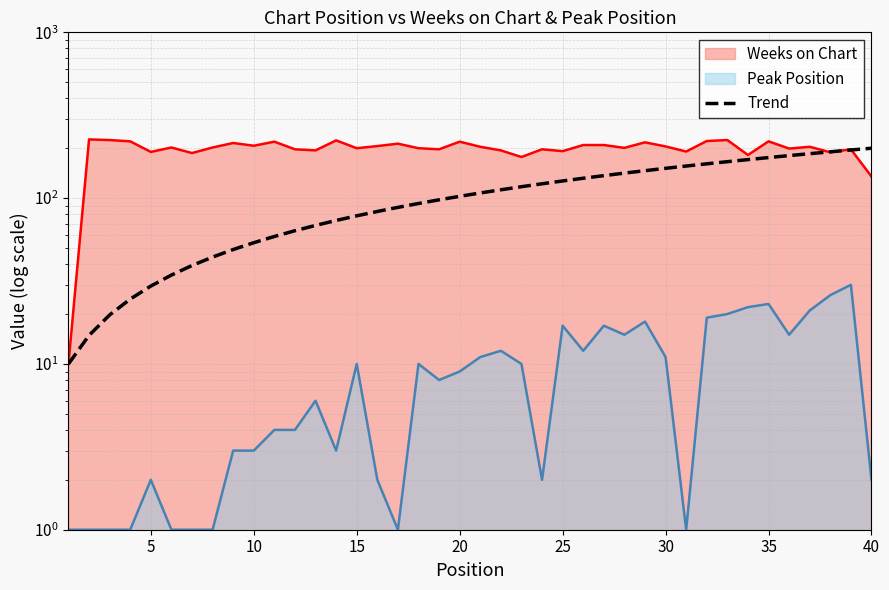

True or false: there are more than 2 points higher than both neighbors.

False